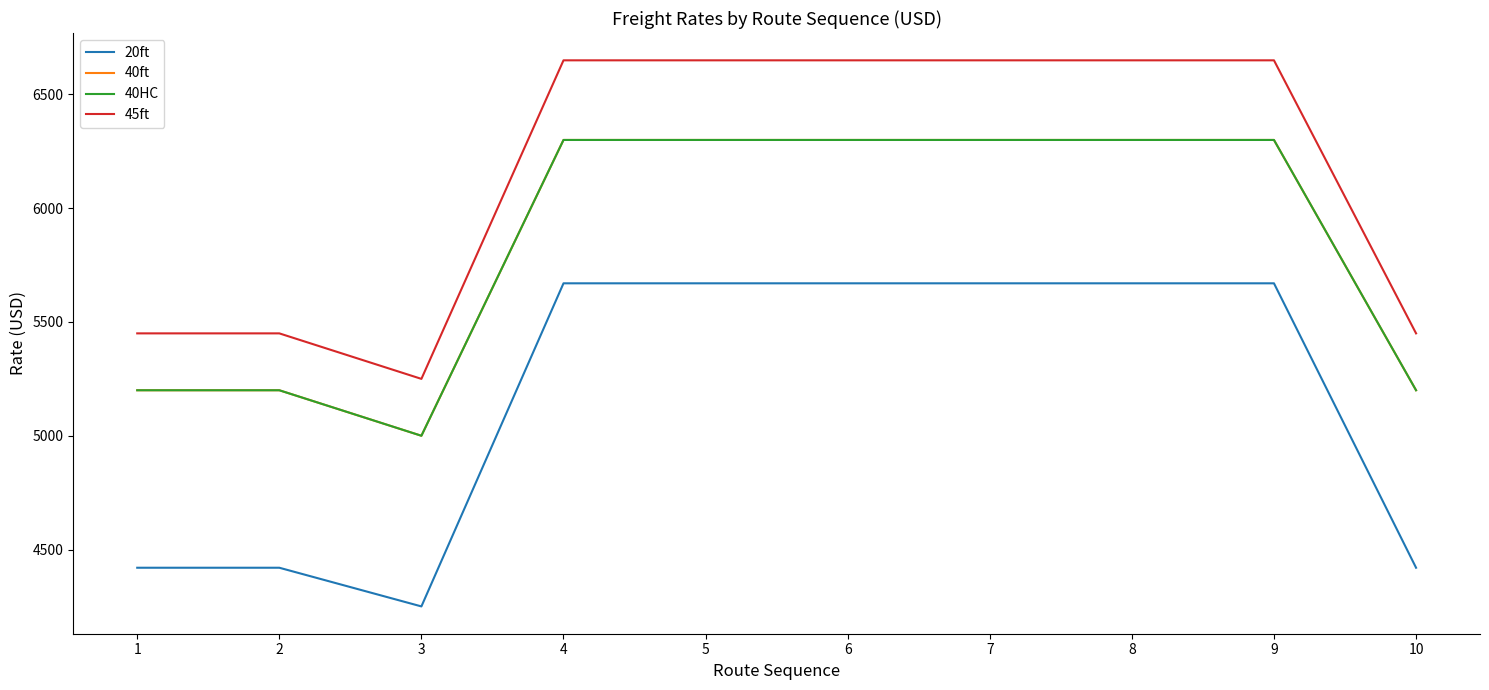

Is this an area chart (filled region under the line)?

No